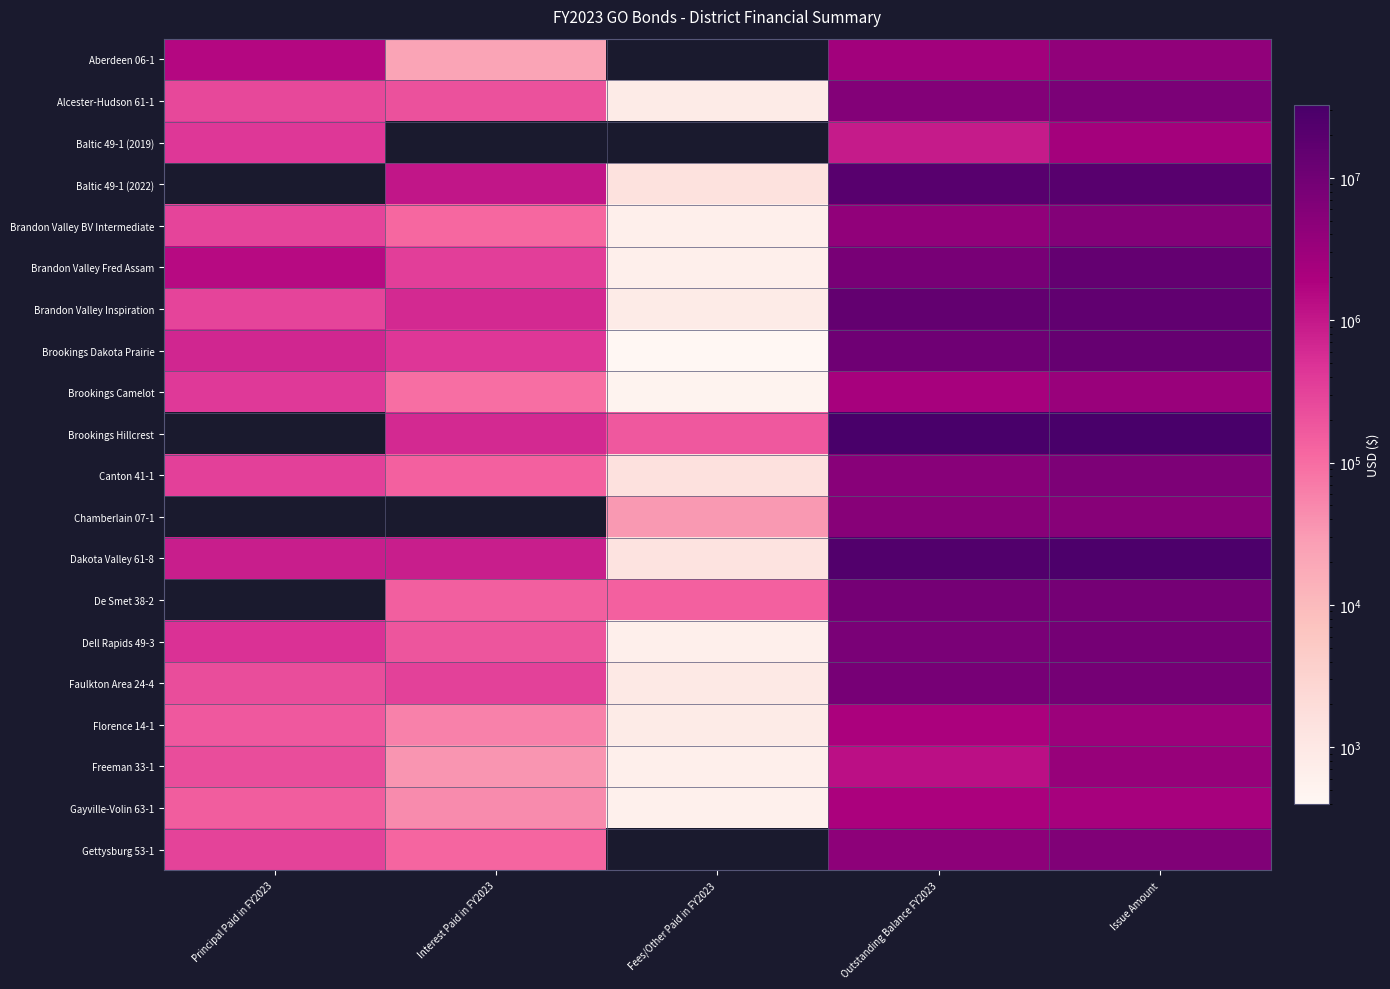

List the series in order of their peak value, lowest first.

Baltic 49-1 (2019), Aberdeen 06-1, Brandon Valley BV Intermediate, Alcester-Hudson 61-1, Baltic 49-1 (2022), Gayville-Volin 63-1, Florence 14-1, Brookings Camelot, Freeman 33-1, Gettysburg 53-1, Canton 41-1, Dell Rapids 49-3, Brookings Dakota Prairie, Brandon Valley Fred Assam, Brandon Valley Inspiration, Brookings Hillcrest, Chamberlain 07-1, Faulkton Area 24-4, Dakota Valley 61-8, De Smet 38-2